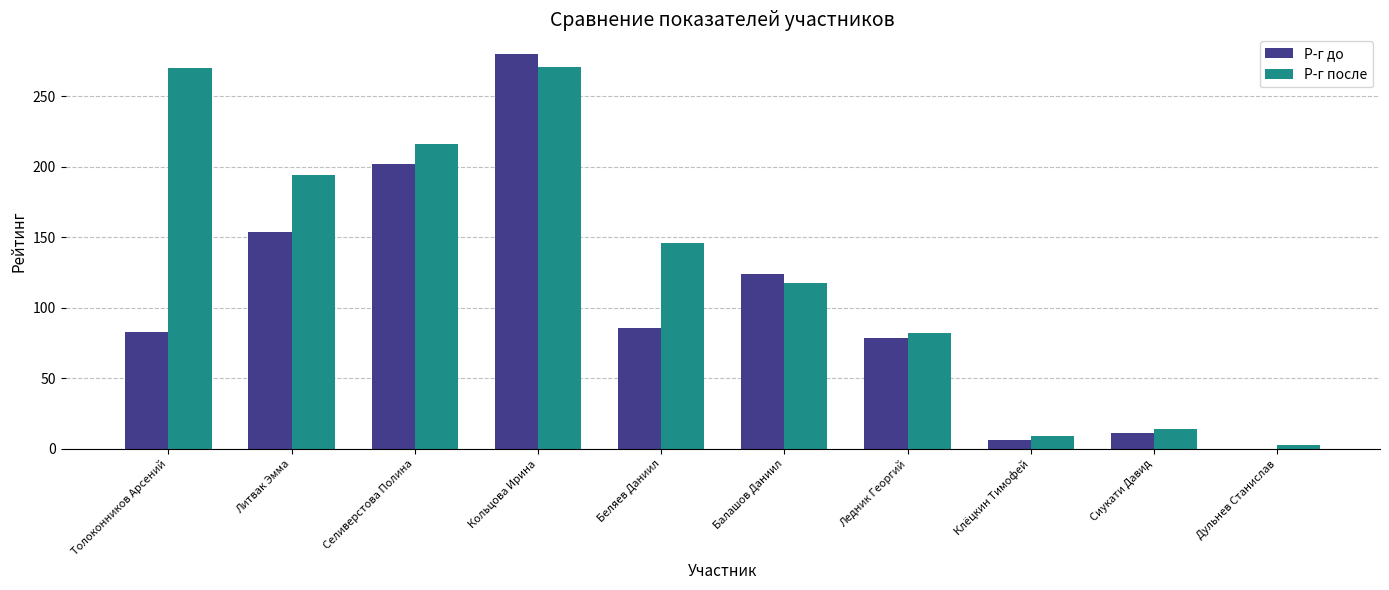

What is the sum of all Р-г после values?

1323